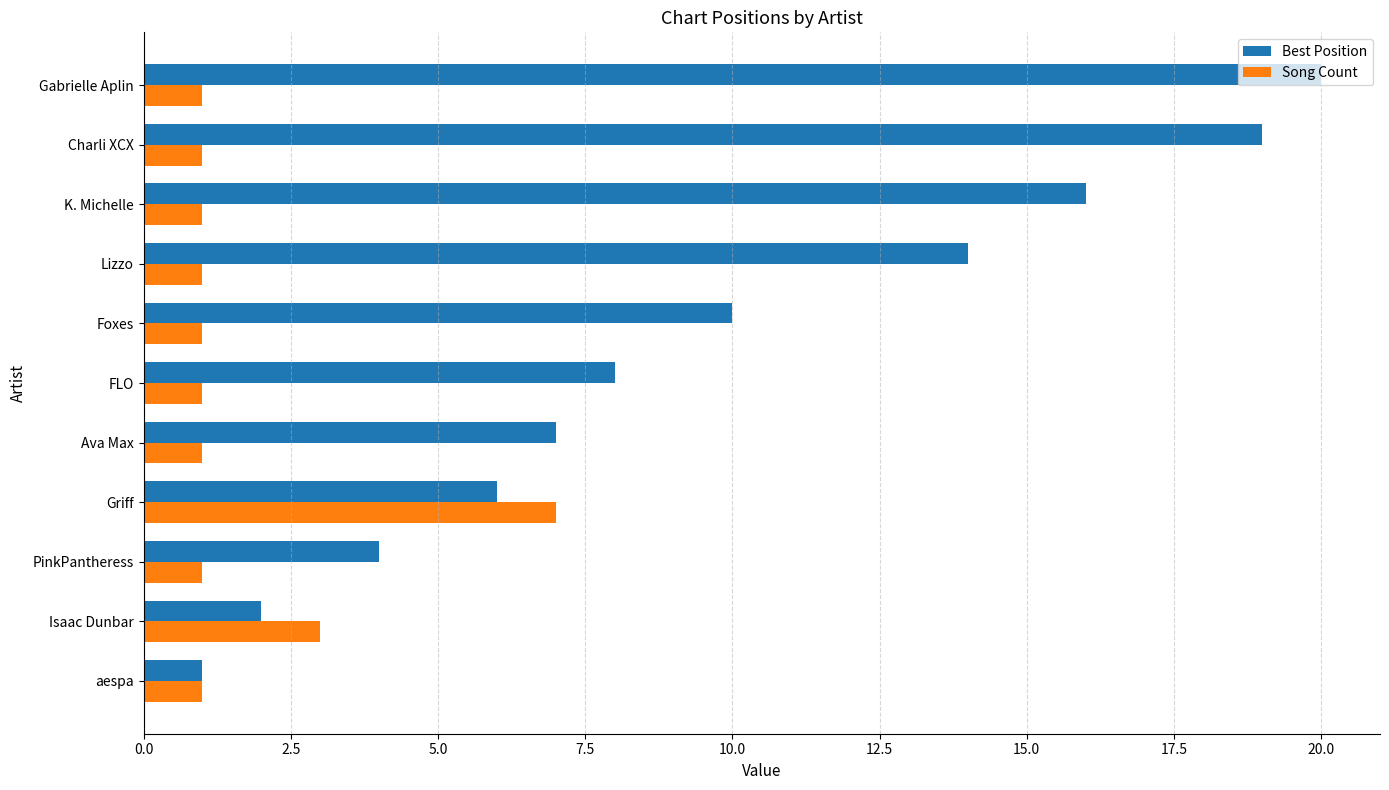

List the series in order of their overall mean, lowest first.

Song Count, Best Position